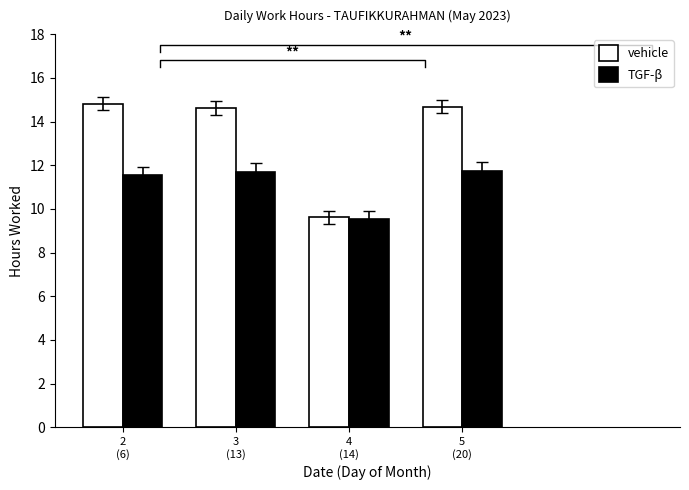

What is the difference between the maximum and second lowest values in the TGF-β series?

0.2